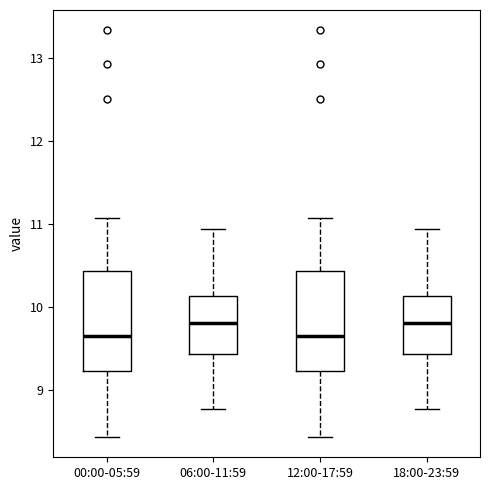

Reading left to right, read every box against the y-axis: the position of its median line, the range the box covers, and the ends of its whiskers. The values are not printed on the chart, so give them approximately, as read against the axis.

00:00-05:59: median 9.7, box 9.2 to 10.4, whiskers 8.4 to 11.1
06:00-11:59: median 9.8, box 9.4 to 10.1, whiskers 8.8 to 10.9
12:00-17:59: median 9.7, box 9.2 to 10.4, whiskers 8.4 to 11.1
18:00-23:59: median 9.8, box 9.4 to 10.1, whiskers 8.8 to 10.9